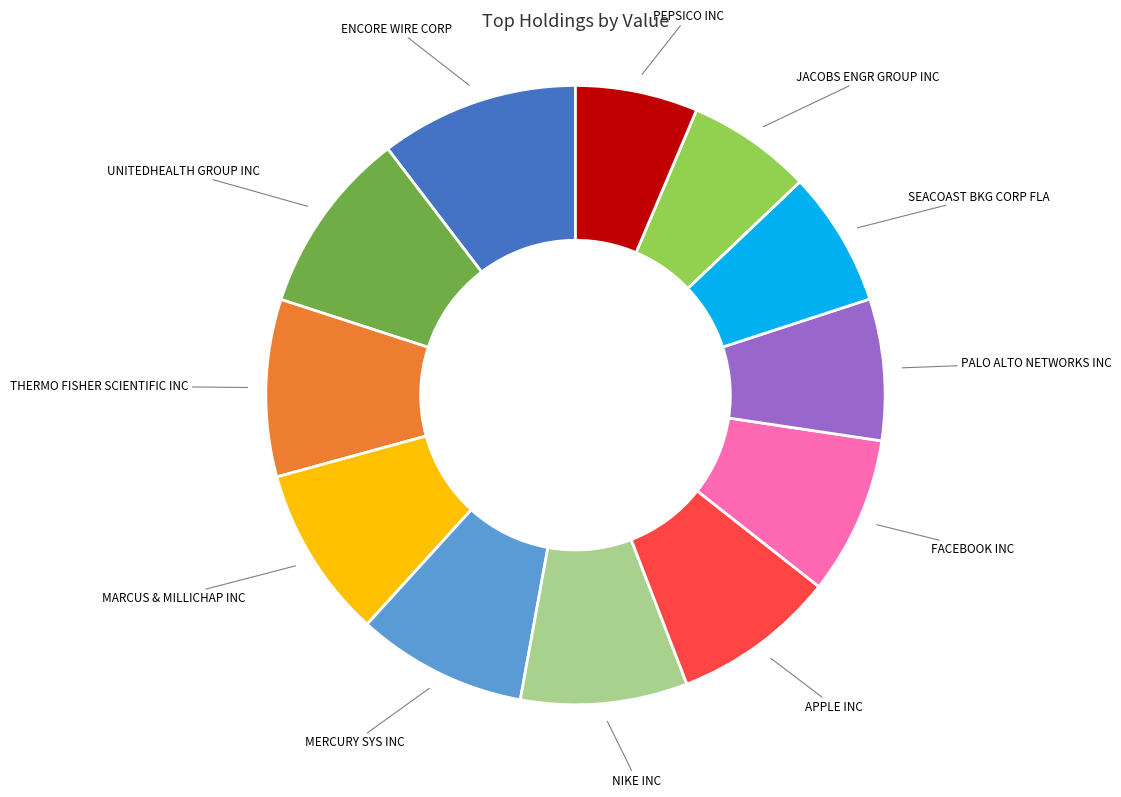

Is there any slice that represents more than half of the pie?

No